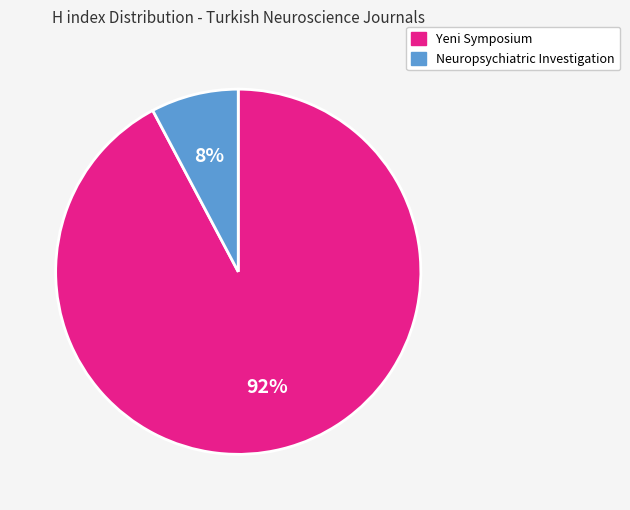

What is the largest slice in the pie chart?

Yeni Symposium